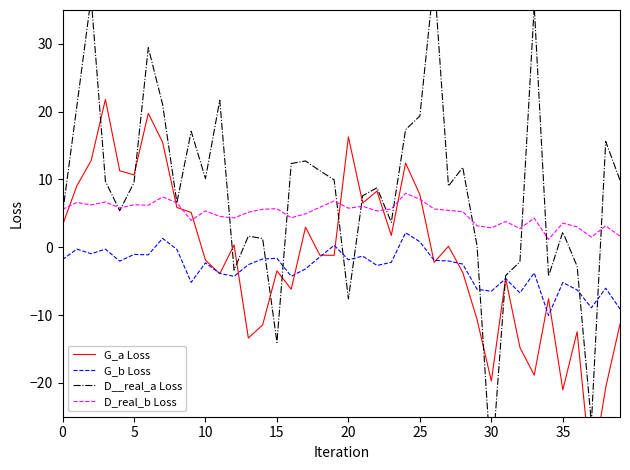

What is the label of the 26th point from the left?

25